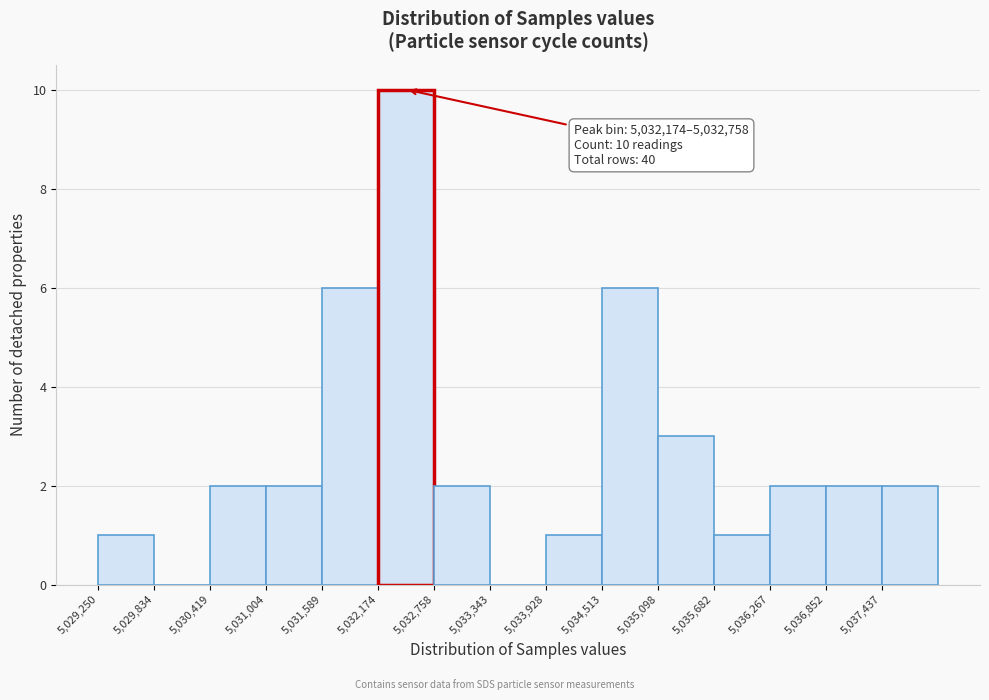

Which range on the x-axis has the tallest bar?

5032200 to 5032800